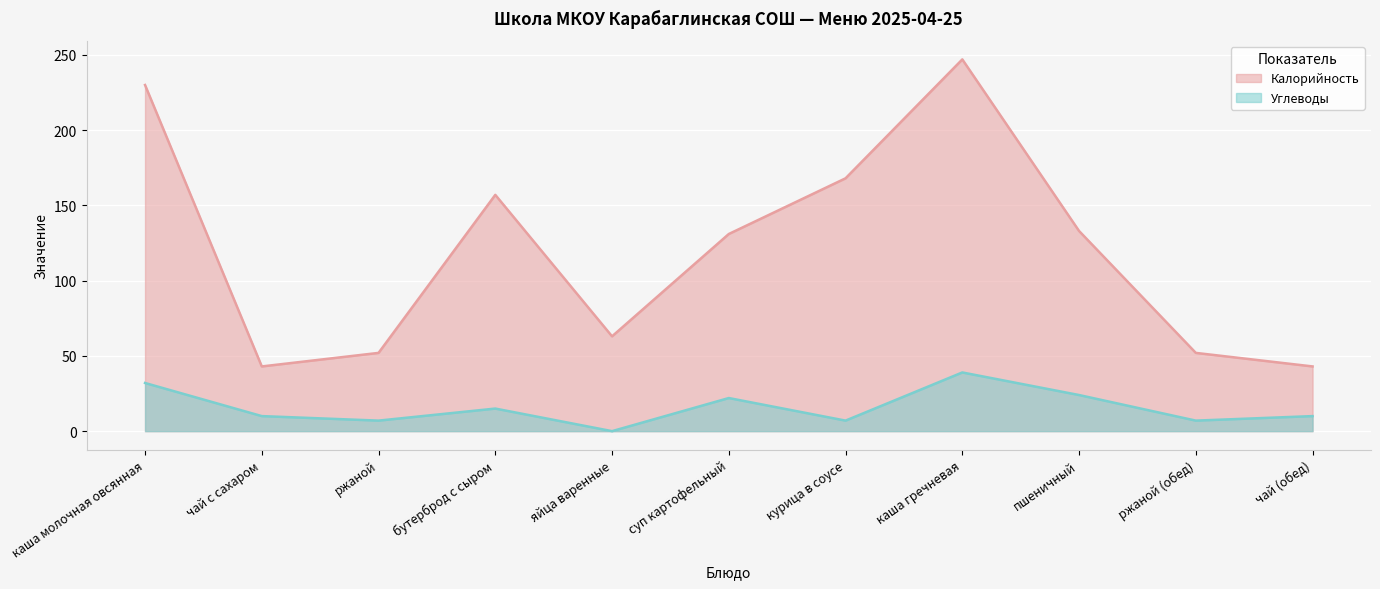

Reading right to left, what are all the values shown in this chart?

Калорийность: 43	52	133	247	168	131	63	157	52	43	230
Углеводы: 10	7	24	39	7	22	0	15	7	10	32